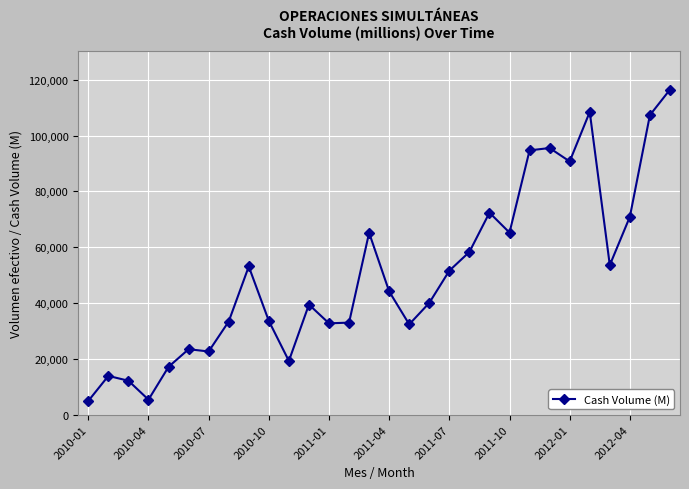

Does the chart have visible grid lines?

Yes